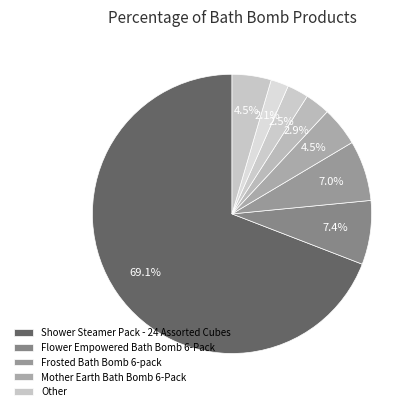

Rank the categories by value from highest to lowest.

Shower Steamer Pack - 24 Assorted Cubes, Flower Empowered Bath Bomb 6-Pack, Frosted Bath Bomb 6-pack, Mother Earth Bath Bomb 6-Pack, Other, Marbled Mystery Bath Bomb Collection 6-pack, Solar System Bath Bomb 6-Pack, French Lavender Bath Bomb 6-Pack